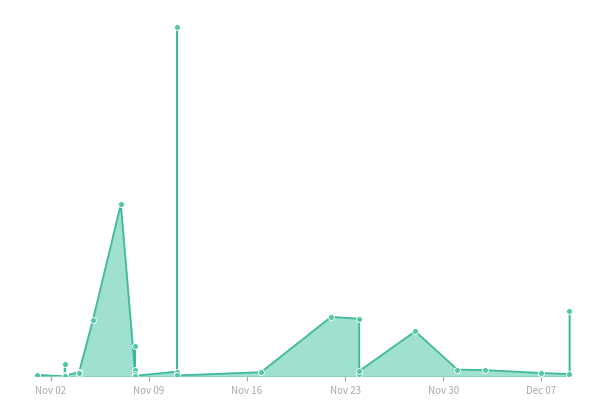

Which has a higher value, 2021-11-03 or 2021-11-03?

2021-11-03